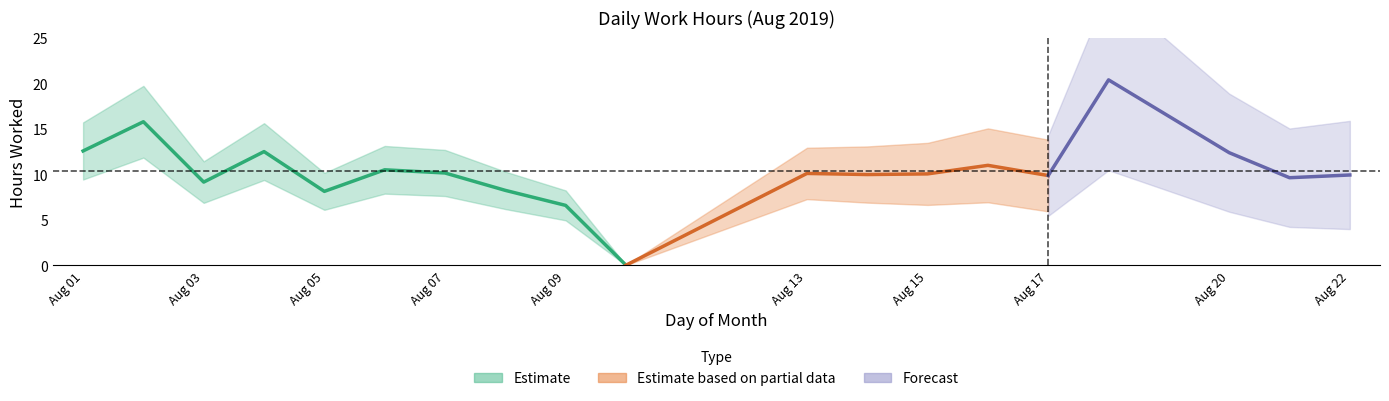

What is the value of the 17th point from the left?

12.4